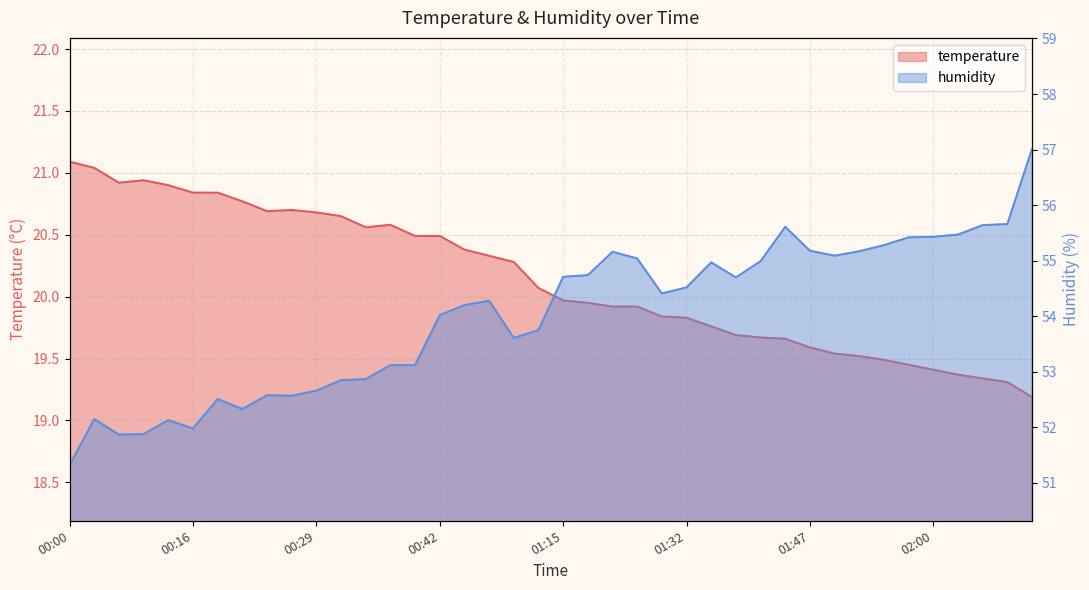

True or false: temperature has a value of 33.4 at 02:04.

False